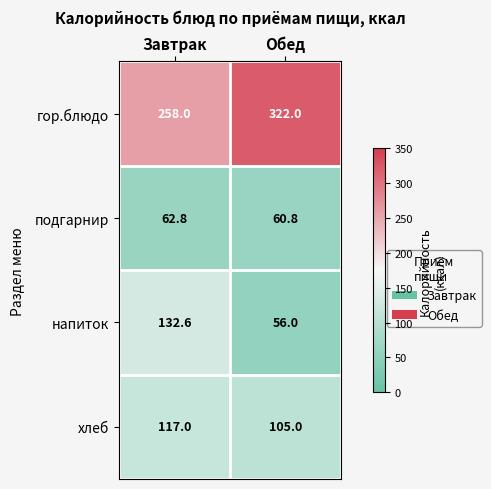

At how many categories does at least one series exceed 178?

2